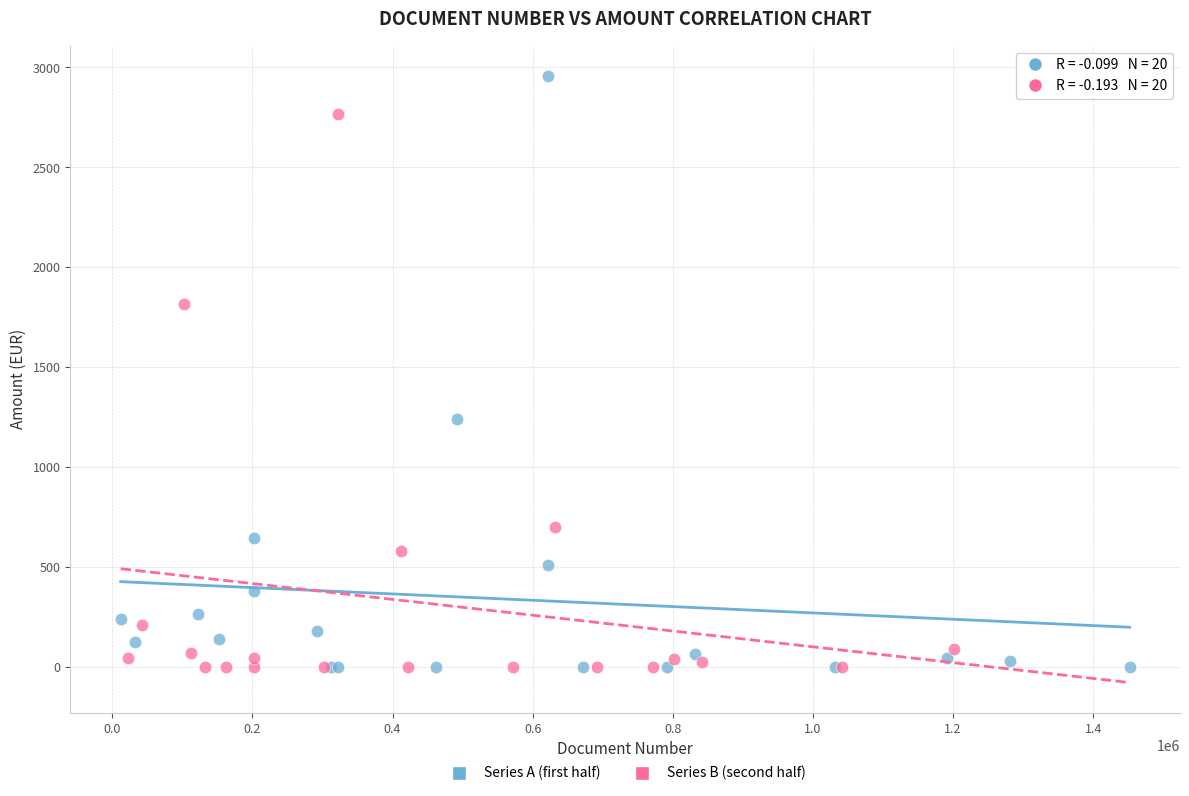

Which series reaches the maximum Y coordinate?

Series A (first half)